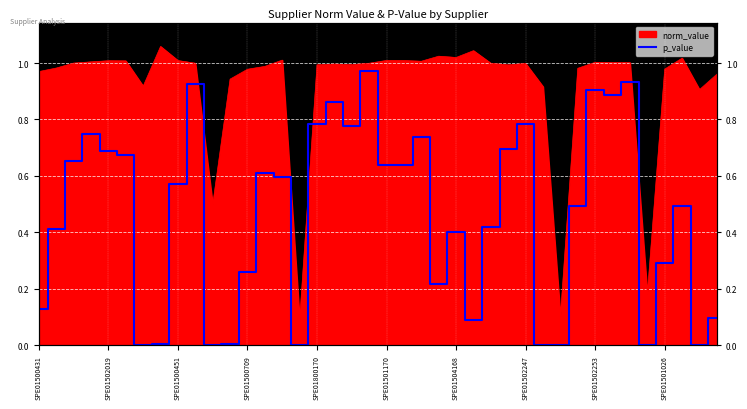

What position from the left is SPE01502019?

2